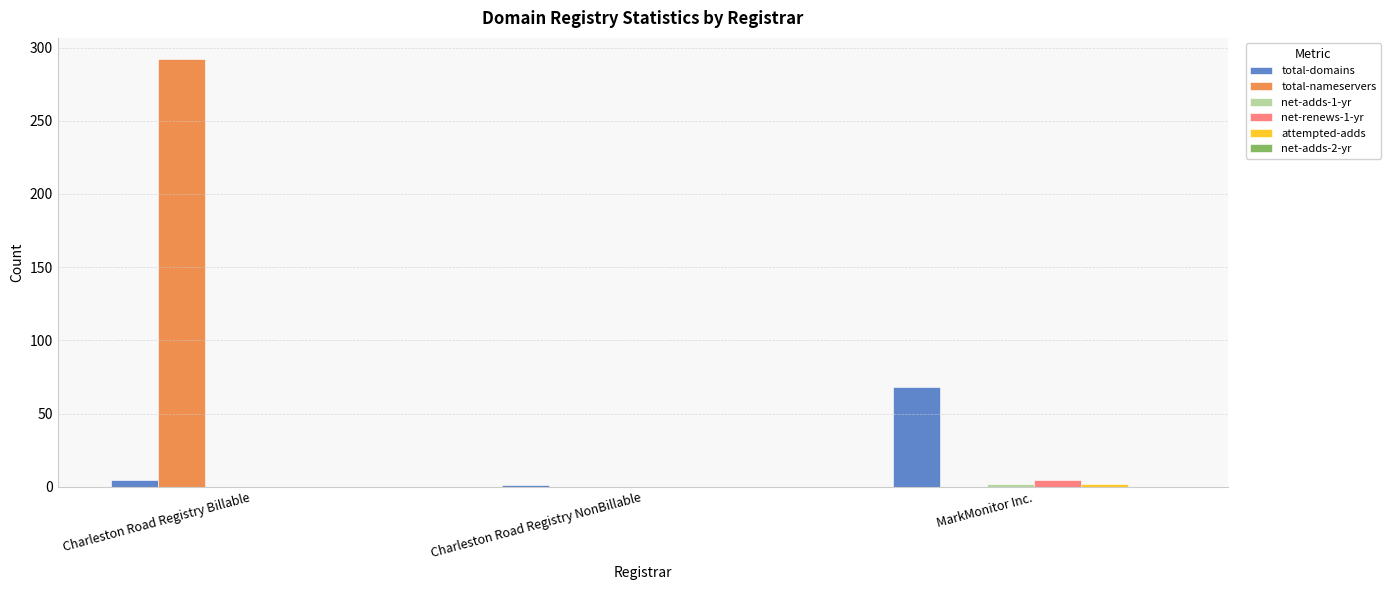

Which label corresponds to the largest value in the chart?

Charleston Road Registry Billable